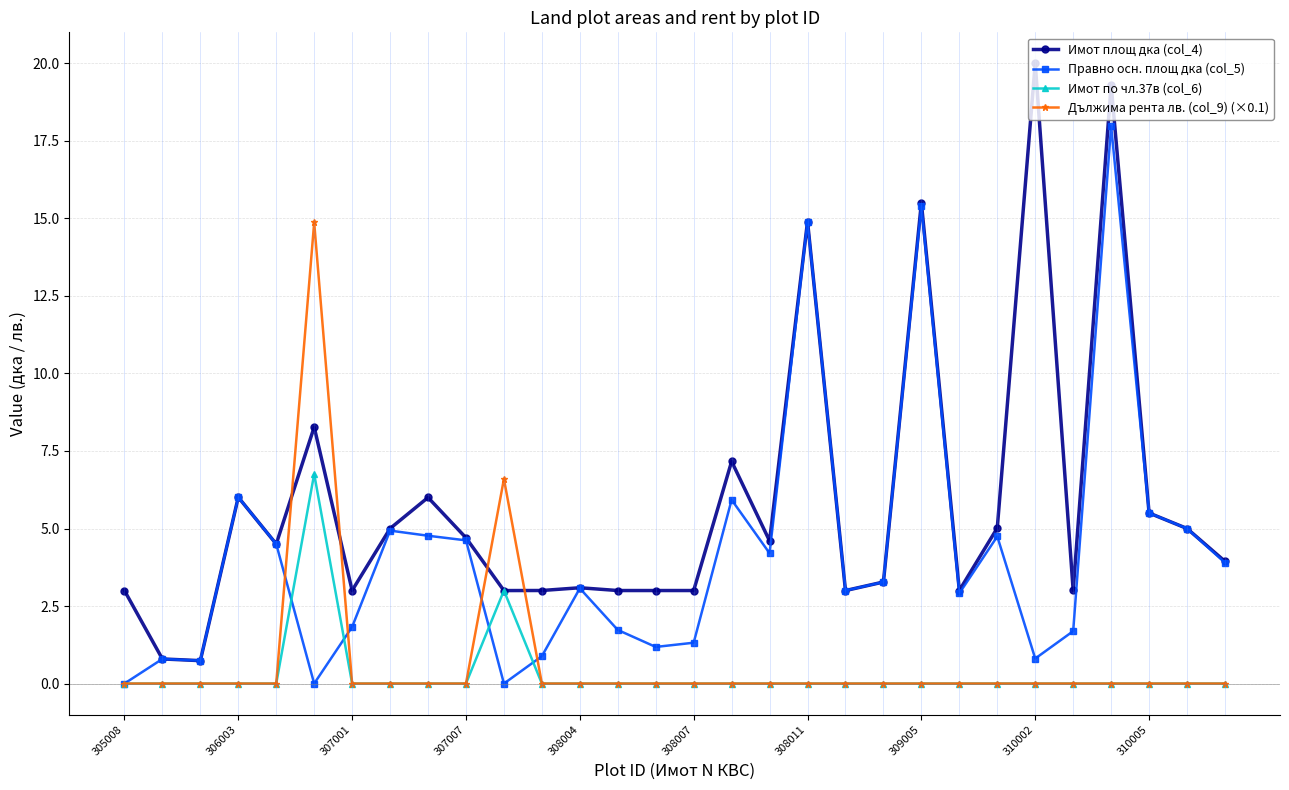

What are all the series names shown in the legend?

Имот площ дка (col_4), Правно осн. площ дка (col_5), Имот по чл.37в (col_6), Дължима рента лв. (col_9) (×0.1)